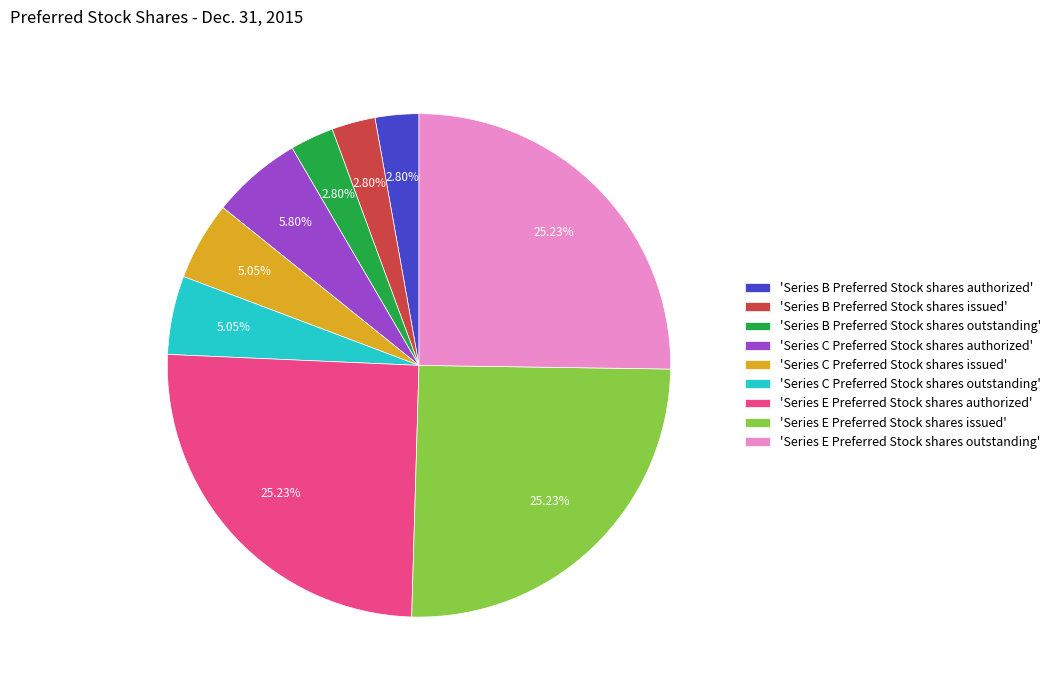

Do 'Series B Preferred Stock shares authorized' and 'Series C Preferred Stock shares authorized' together represent more than half of the pie?

No